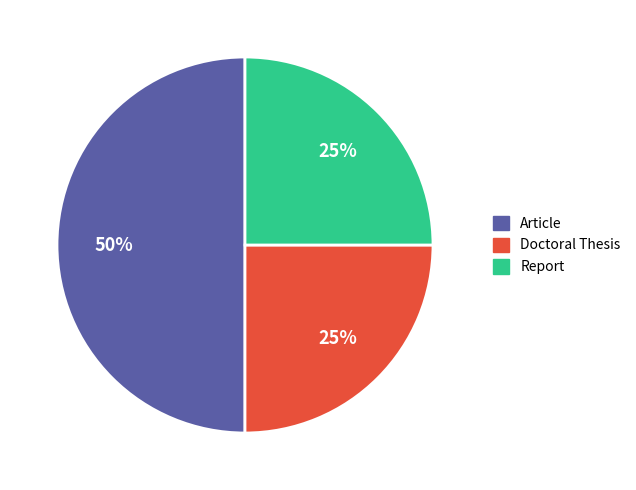

To the nearest percent, what percentage of the pie is Report?

25%